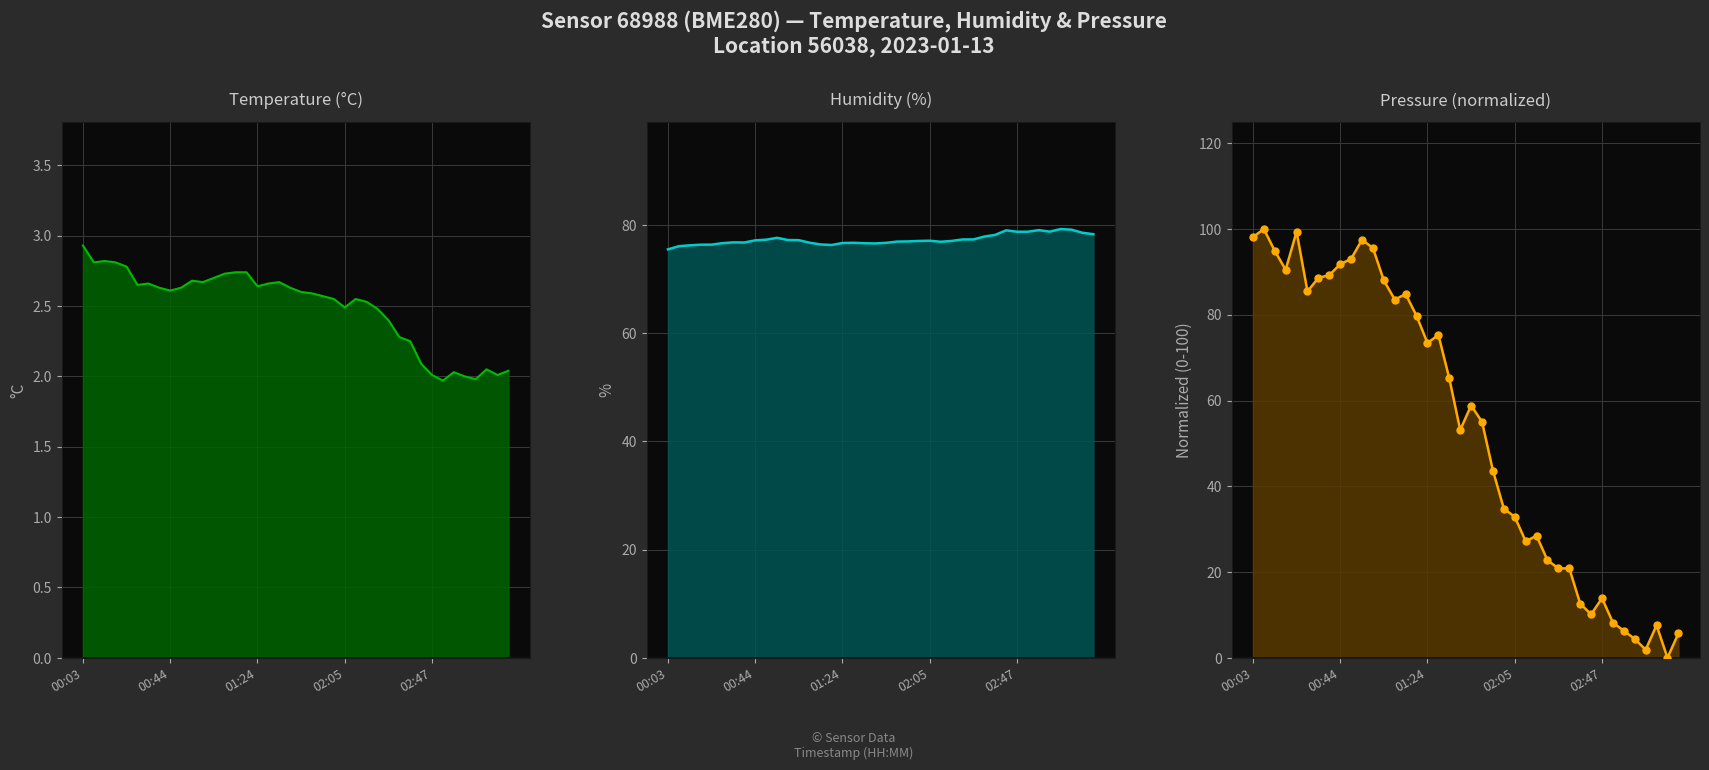

What is the total value across all series at 02:47?

108.6